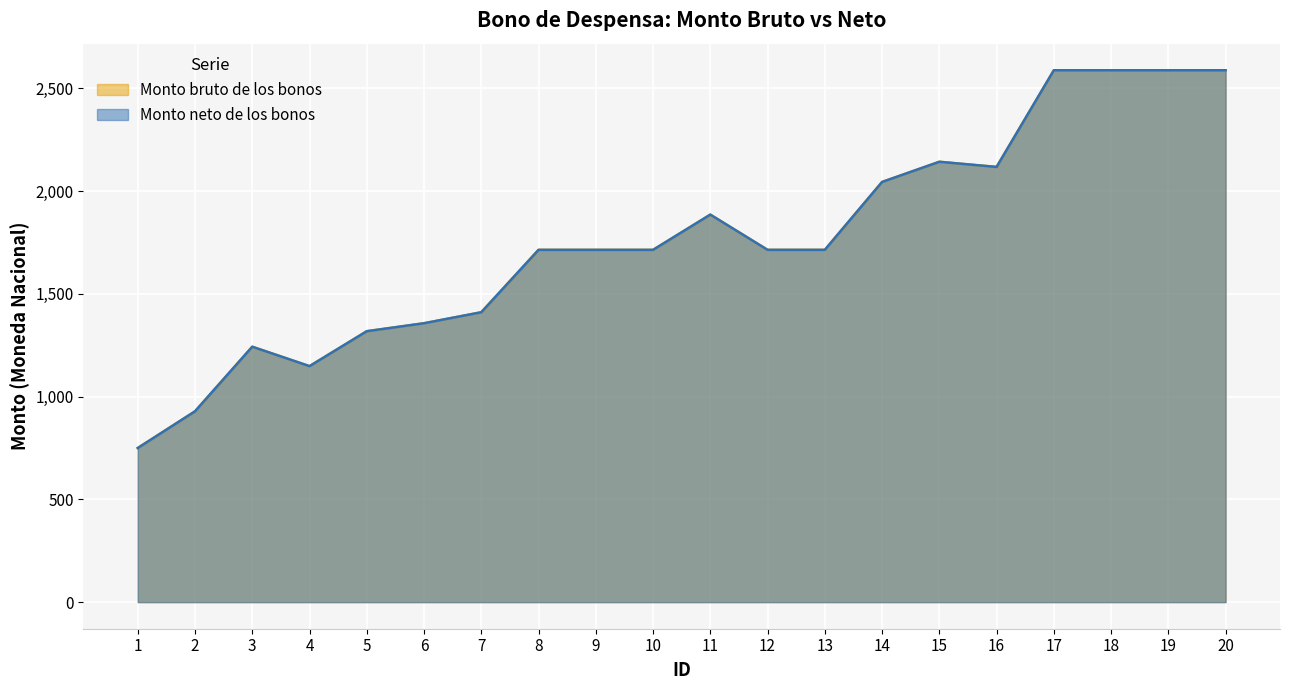

At which category is the sum across all series the highest?

17